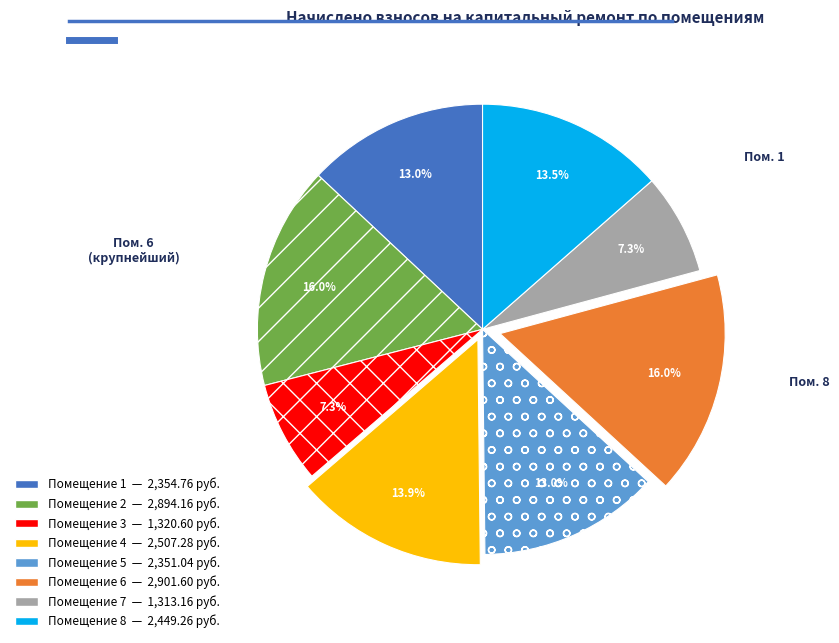

Does any single category account for the majority?

No